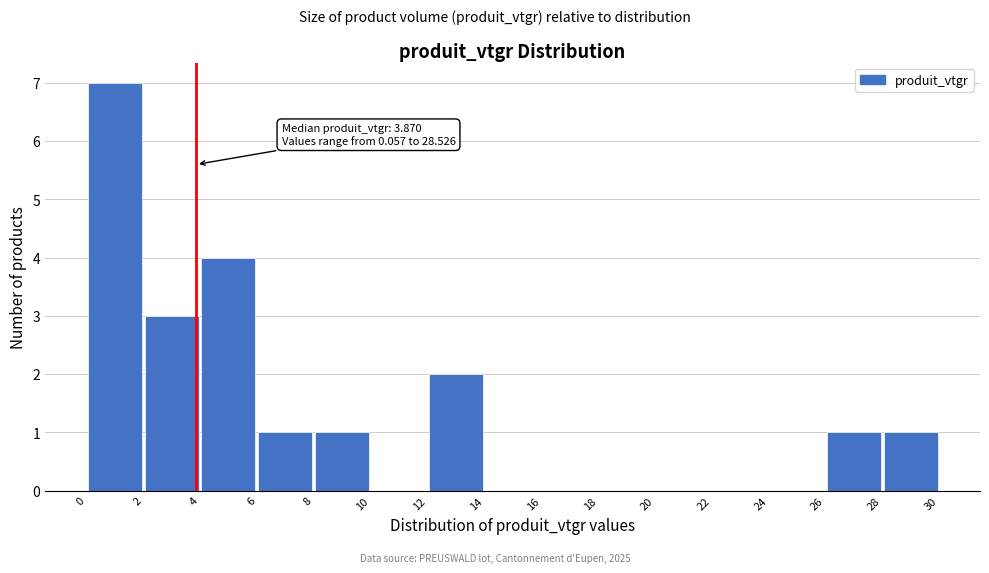

Which range on the x-axis has the tallest bar?

0 to 2